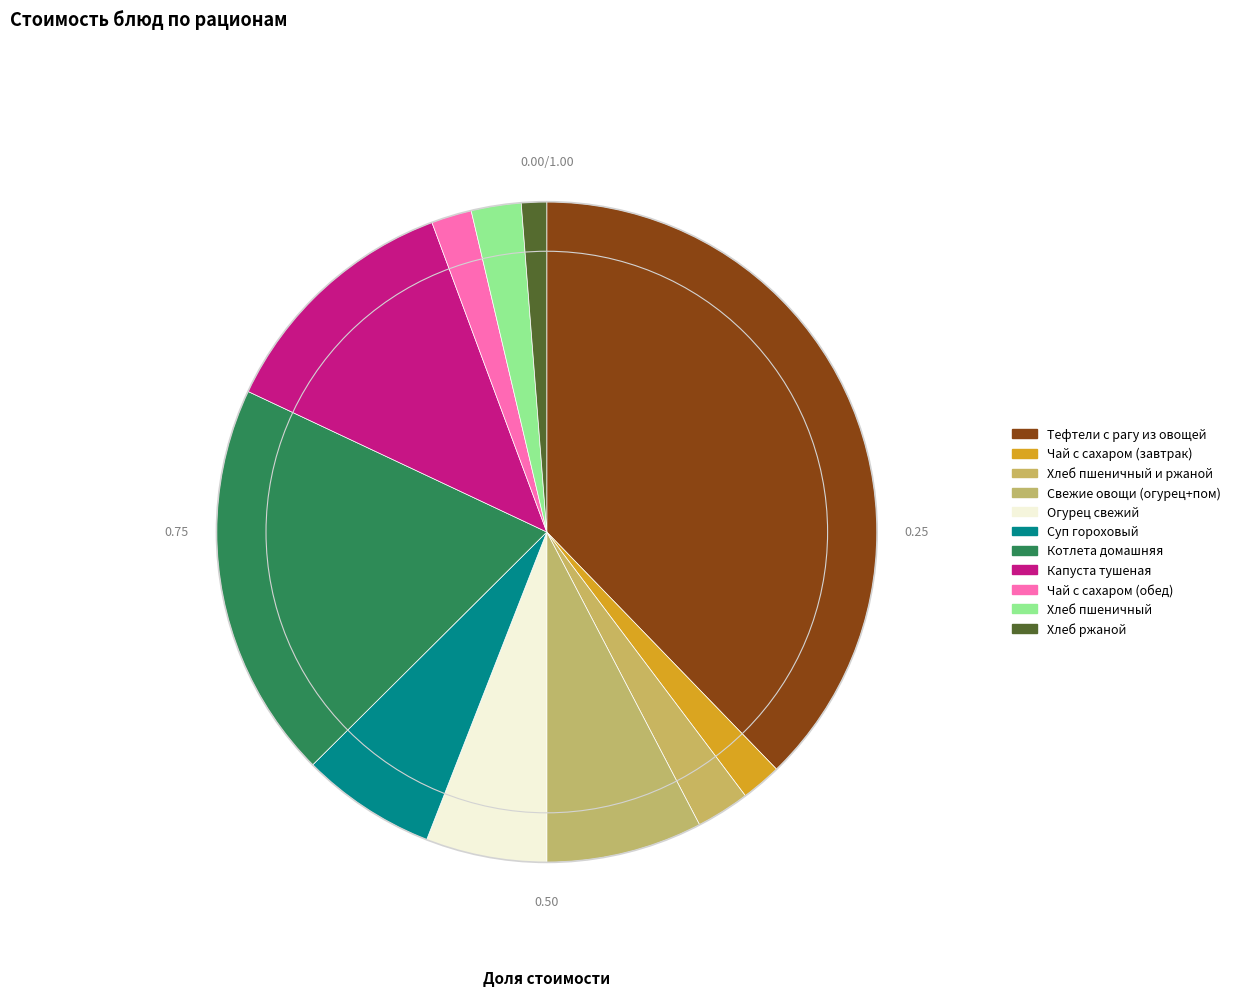

To the nearest percent, what is the average slice percentage?

9%